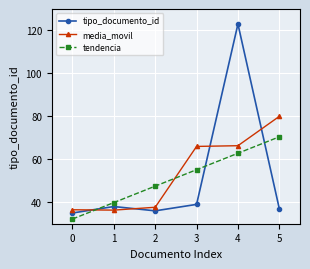

True or false: media_movil has a value of 36.5 at 0.

True